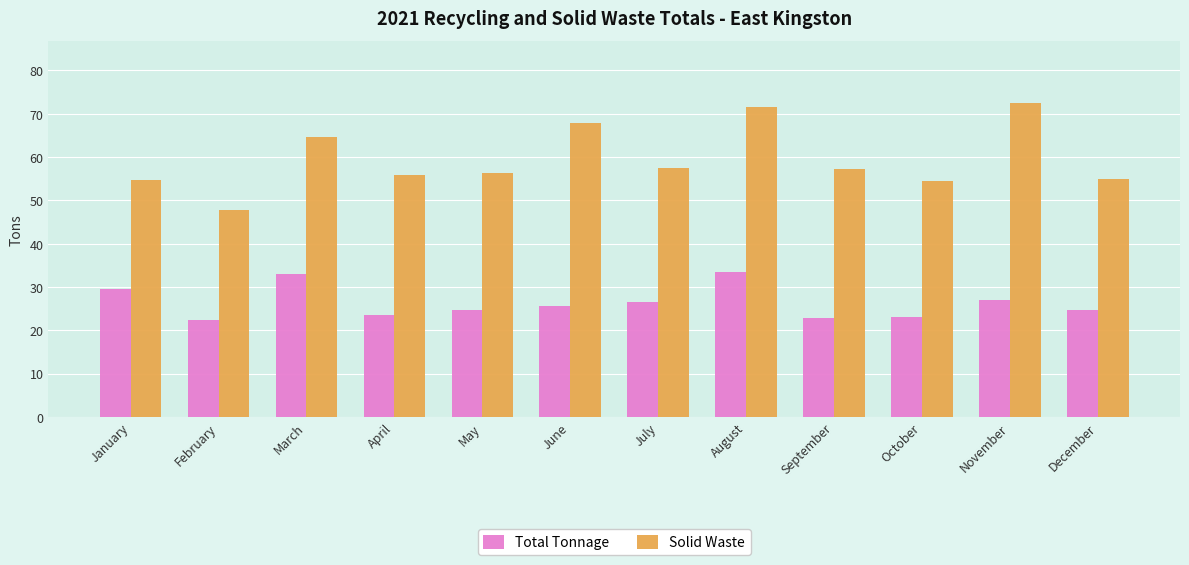

At how many categories does at least one series exceed 28?

12